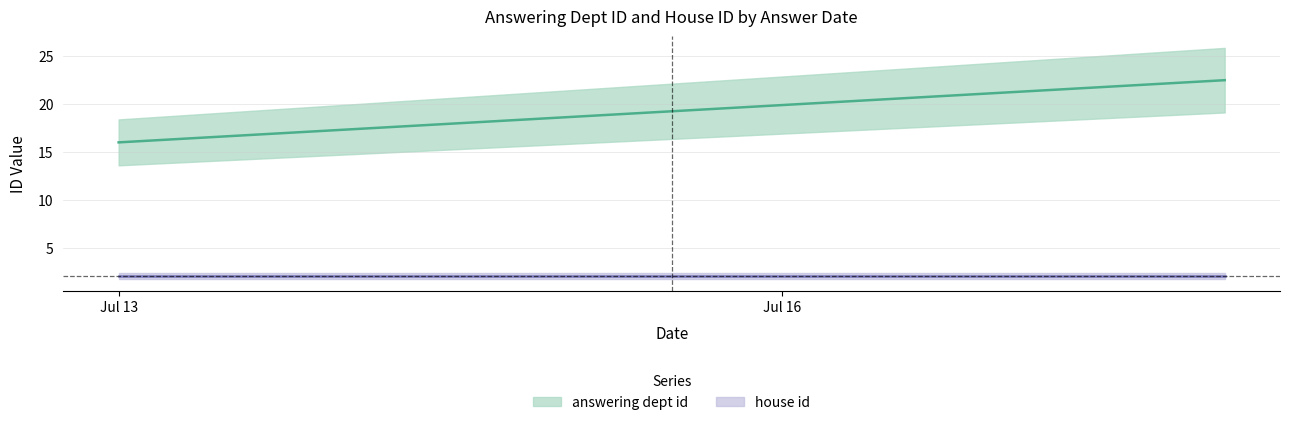

True or false: house id and answering dept id intersect in this chart.

False